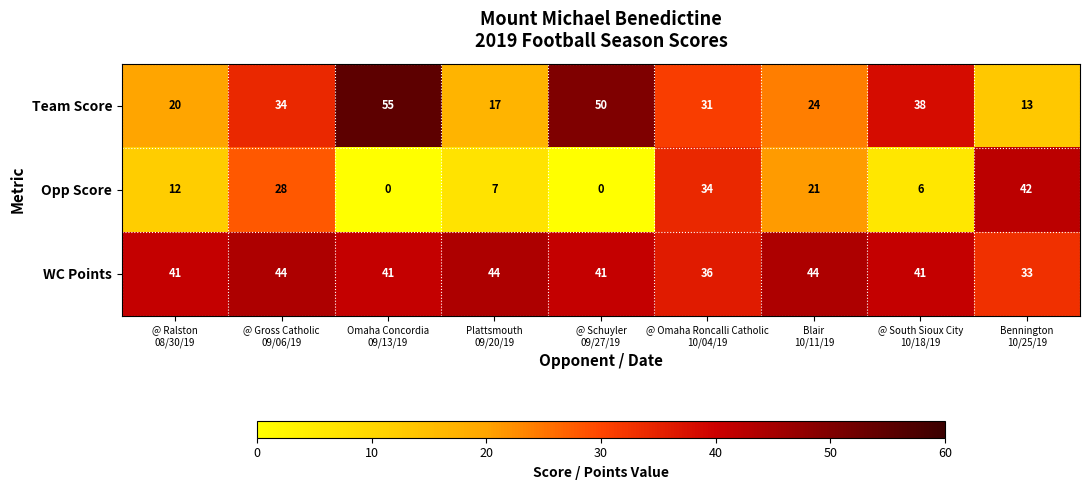

Reading left to right, transcribe all the data shown in this chart.

Team Score: 20	34	55	17	50	31	24	38	13
Opp Score: 12	28	0	7	0	34	21	6	42
WC Points: 41	44	41	44	41	36	44	41	33